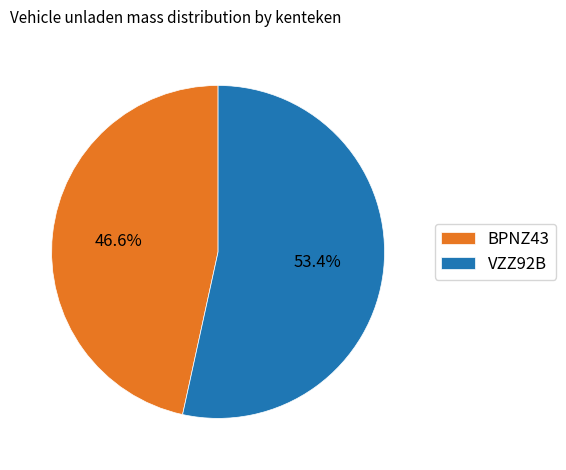

Which slice is the smallest?

BPNZ43